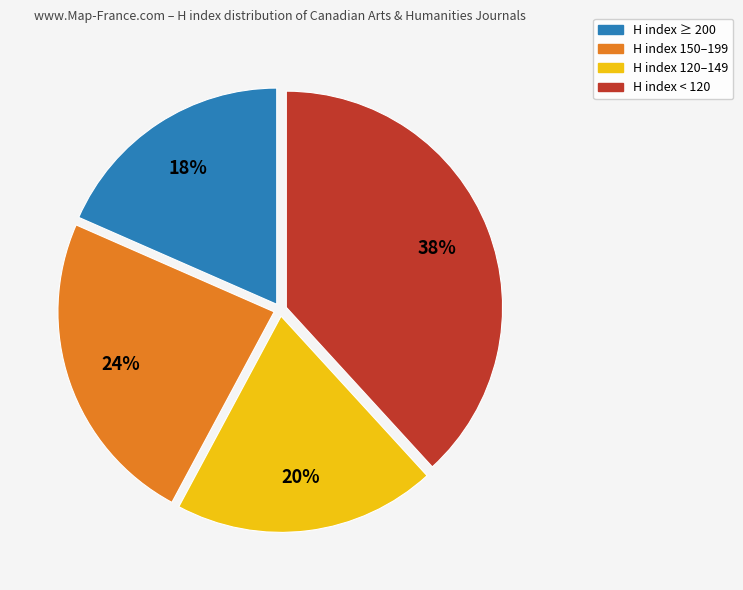

How many slices are in this pie chart?

4